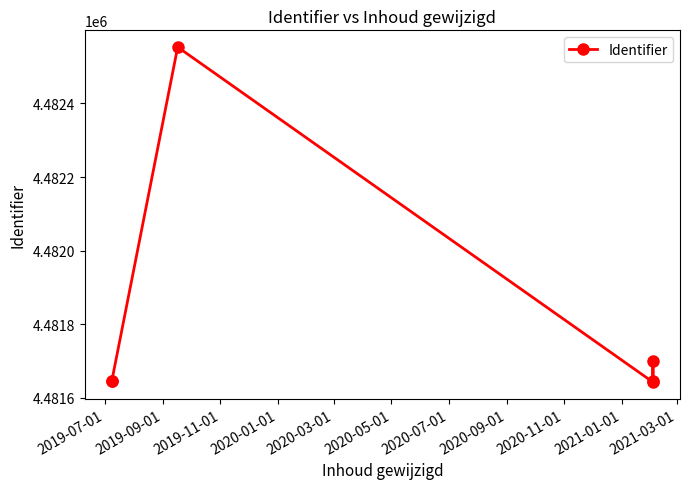

What is the difference between the maximum and minimum values?

910